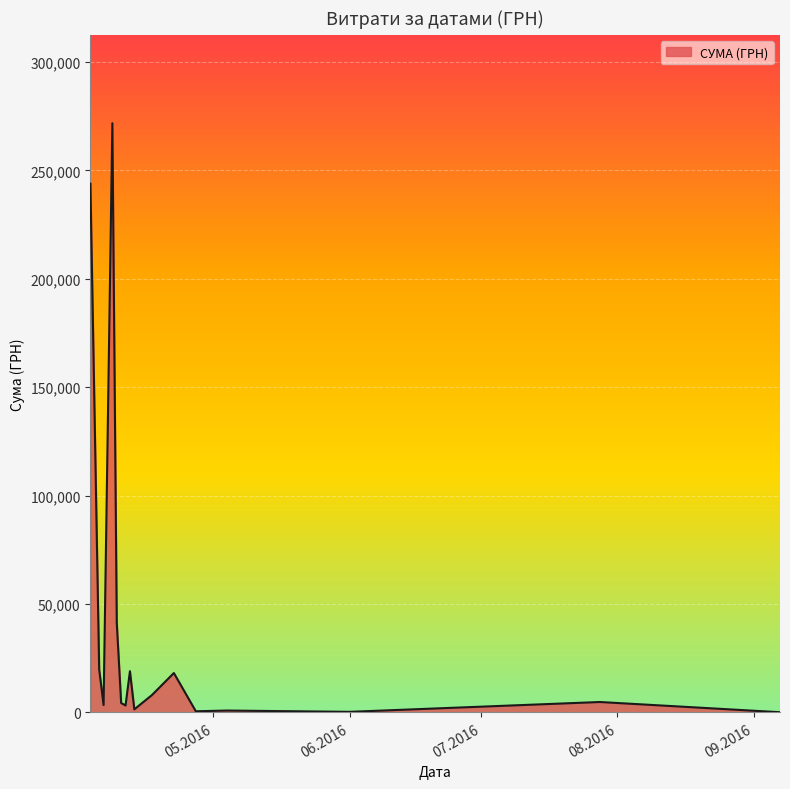

Which category has the lowest value across all series?

11.04.2016